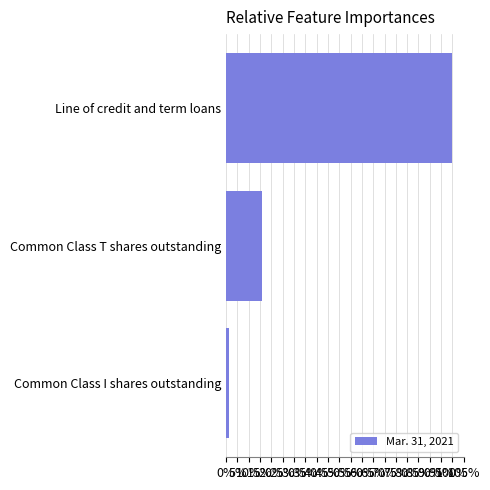

Does the chart contain any negative values?

No